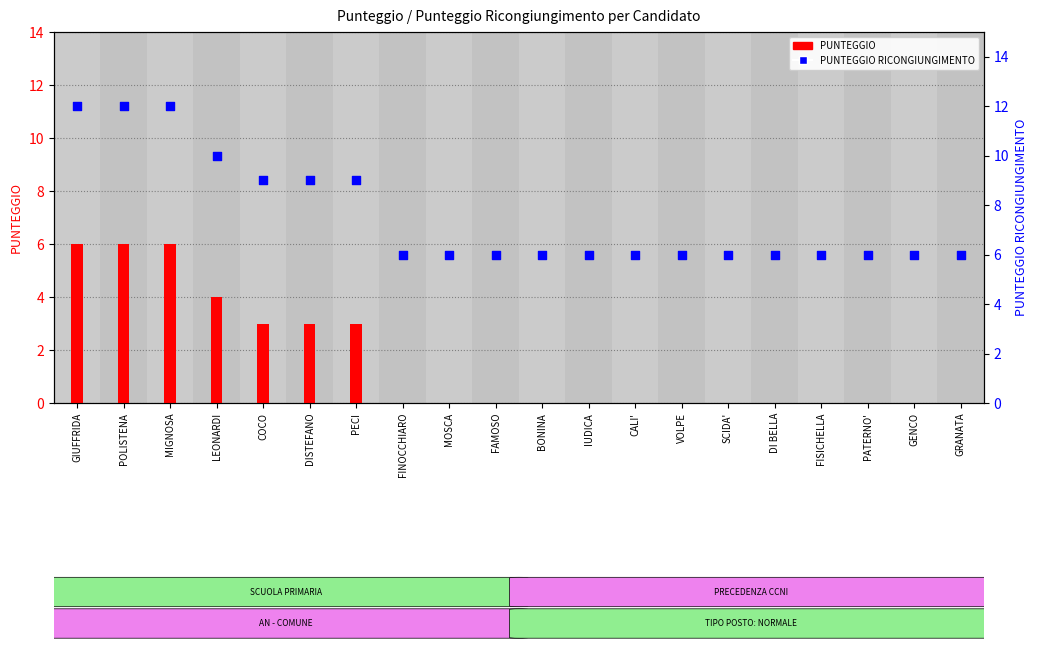

What are all the series names shown in the legend?

PUNTEGGIO, PUNTEGGIO RICONGIUNGIMENTO